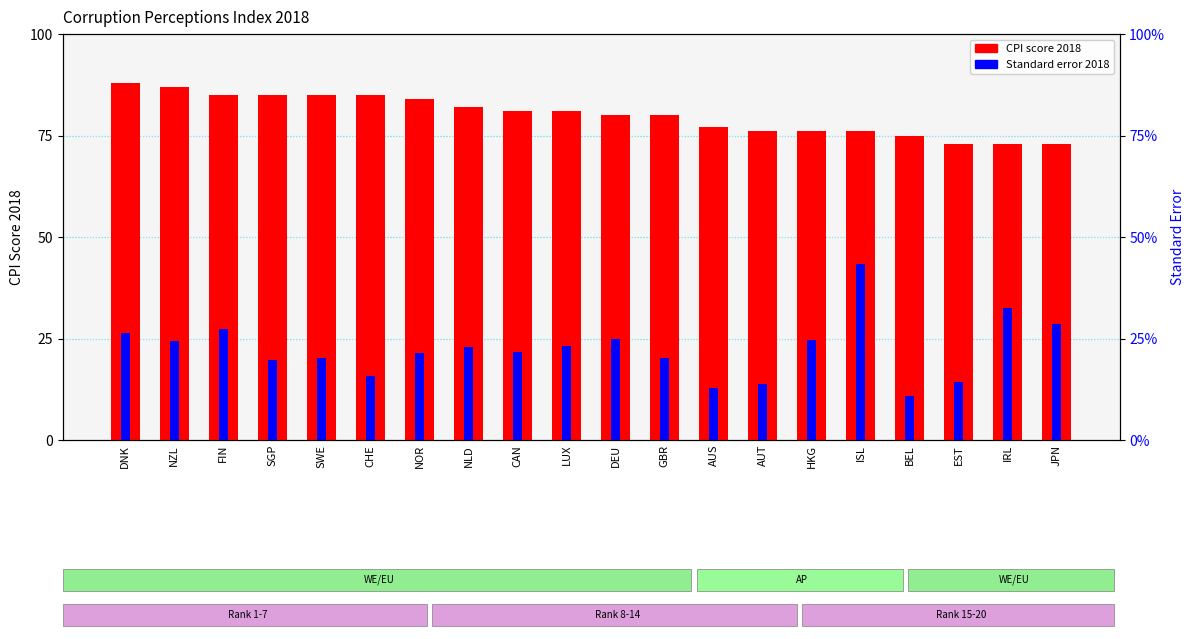

How many values in the CPI score 2018 series exceed 81?

8